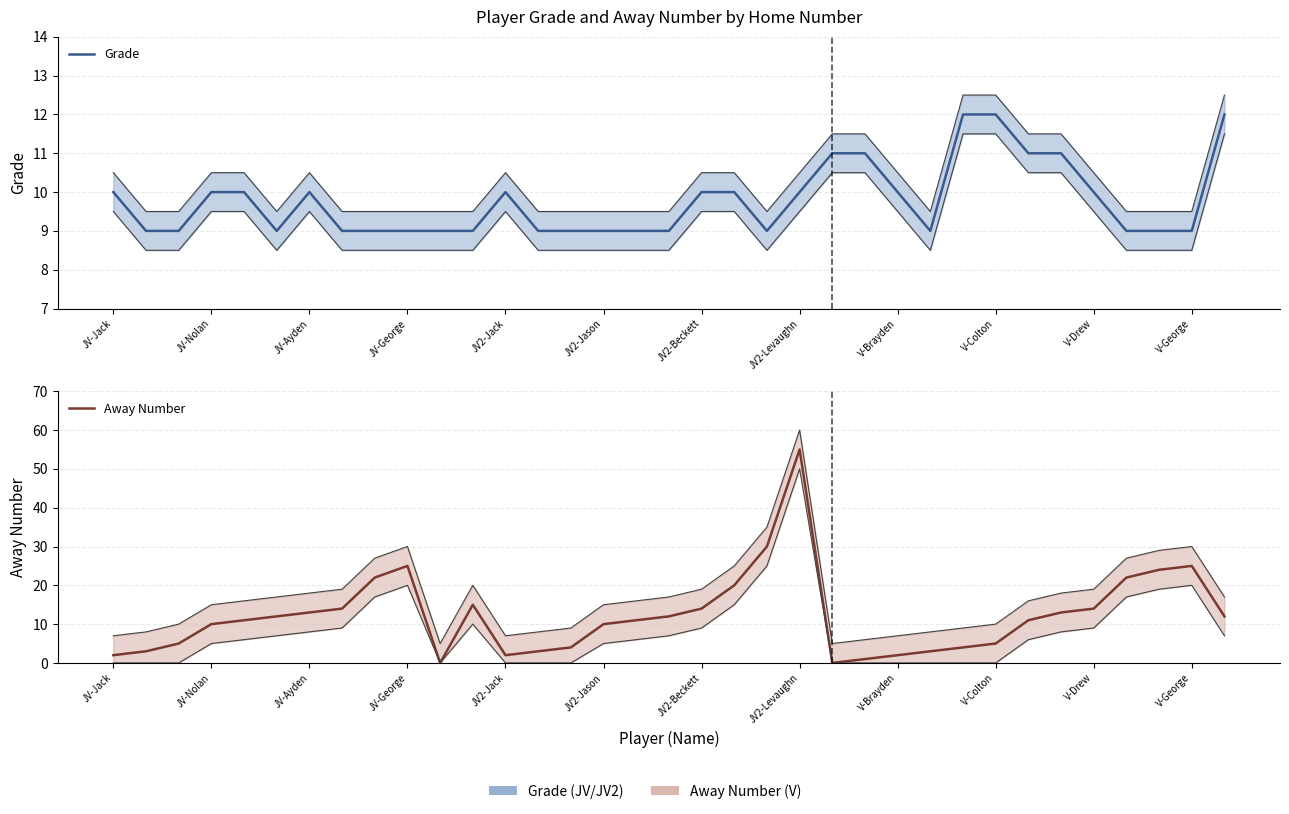

What are all the series names shown in the legend?

Grade, Away Number